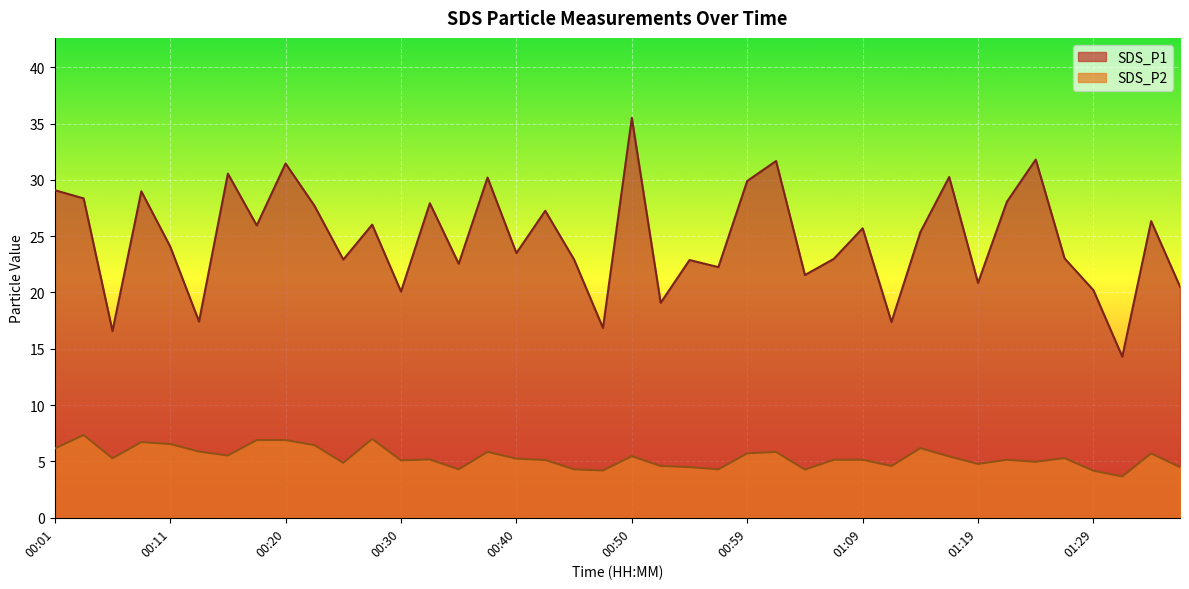

At which label does SDS_P2 first exceed 5?

00:01